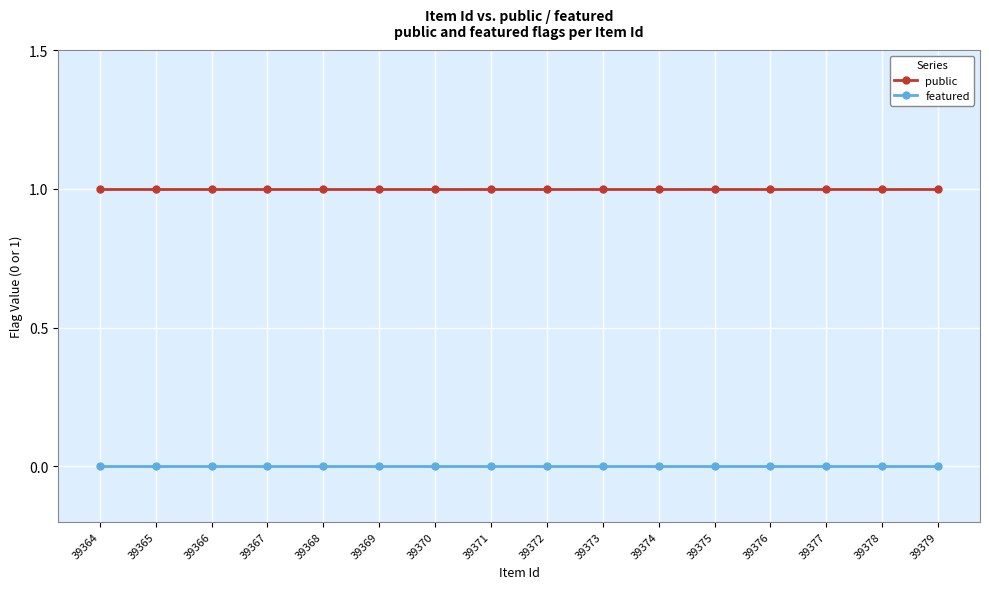

What are all the series names shown in the legend?

public, featured